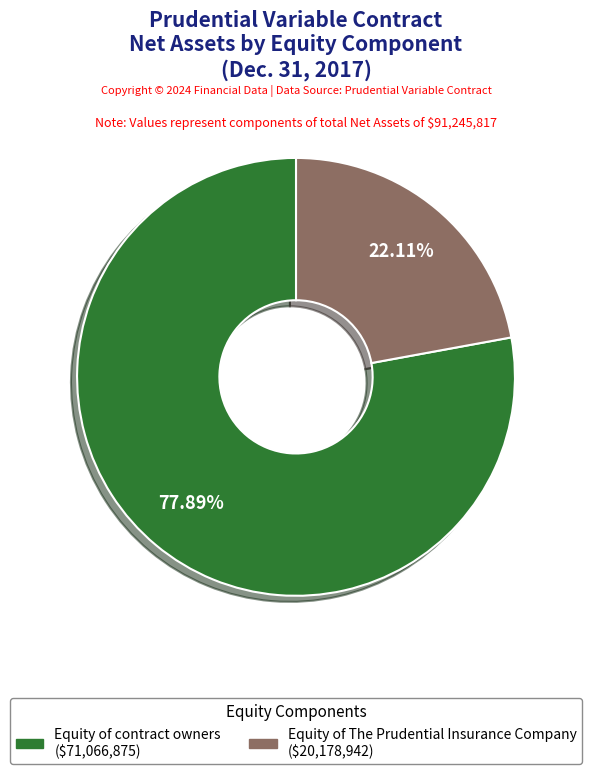

How many segments does this pie chart have?

2